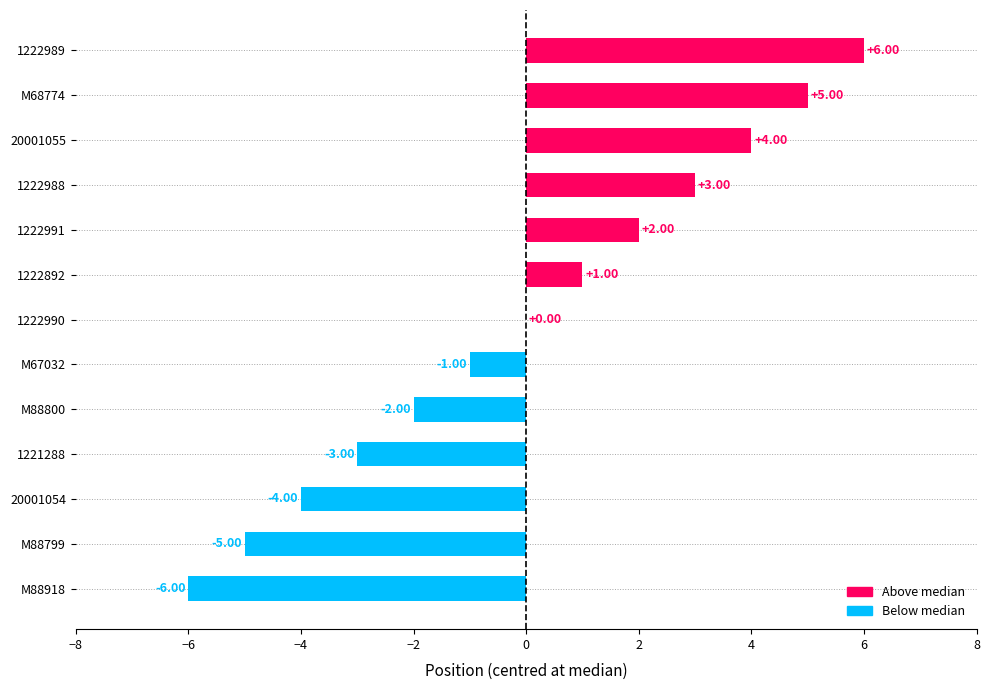

What is the change in value from M88800 to M67032?

+1